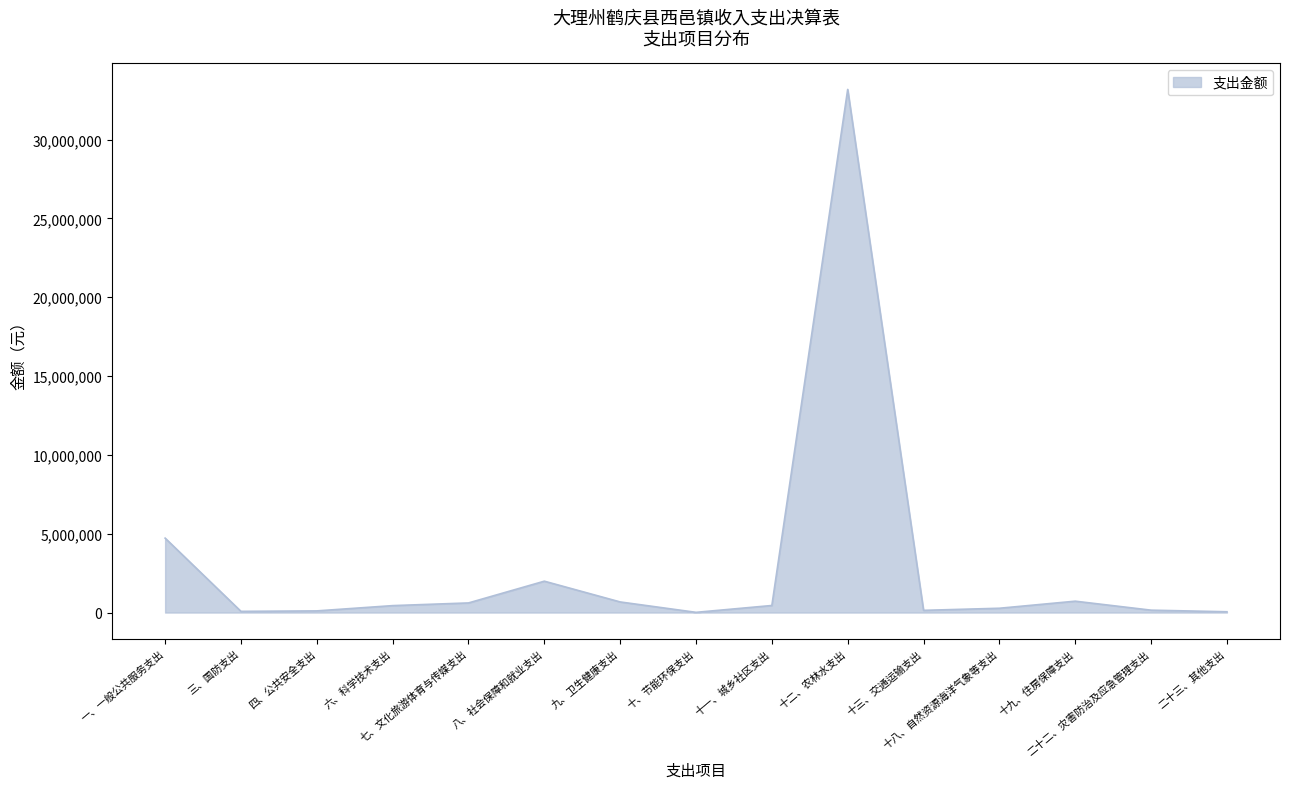

What is the maximum value shown in the chart?

33177587.0